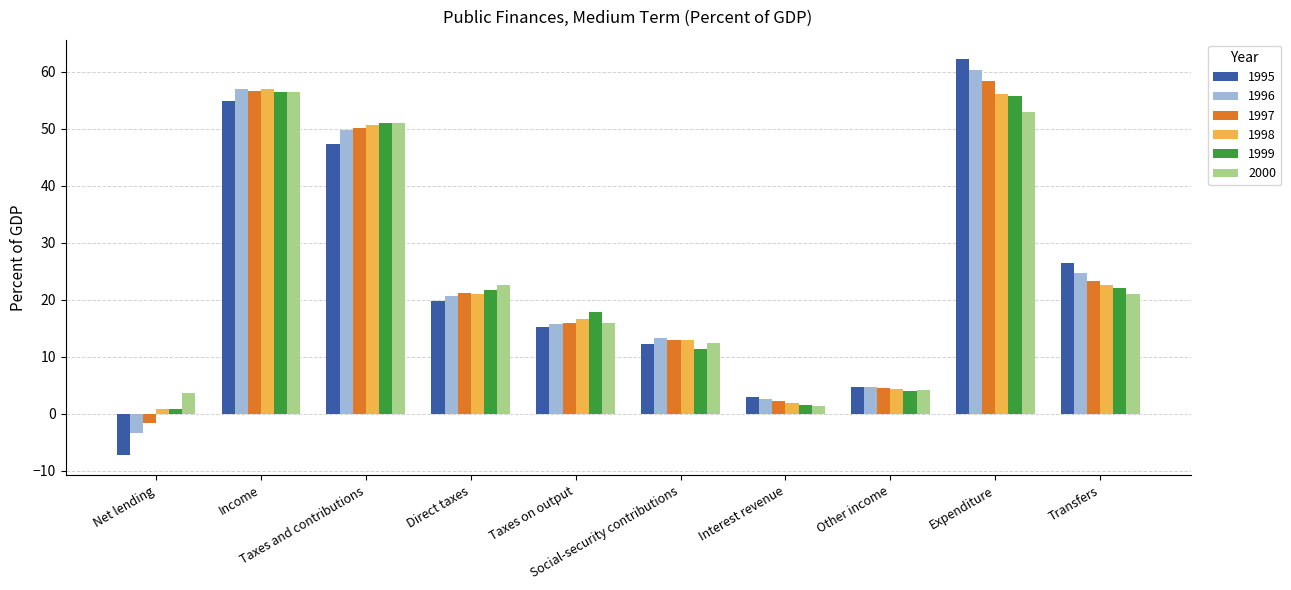

What is the highest value of the 1998 series?

56.9